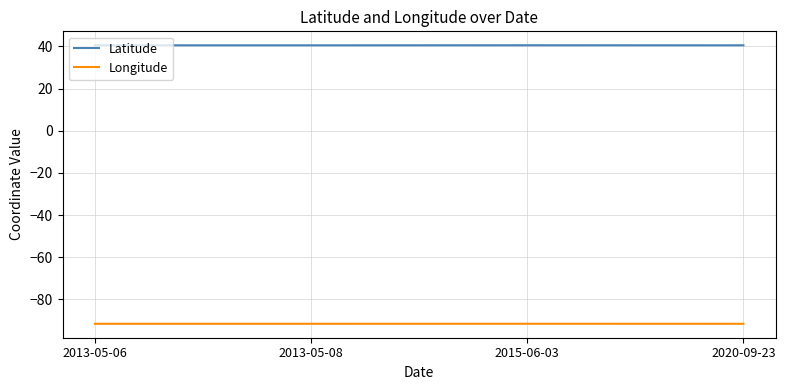

List the series in order of their overall mean, highest first.

Latitude, Longitude